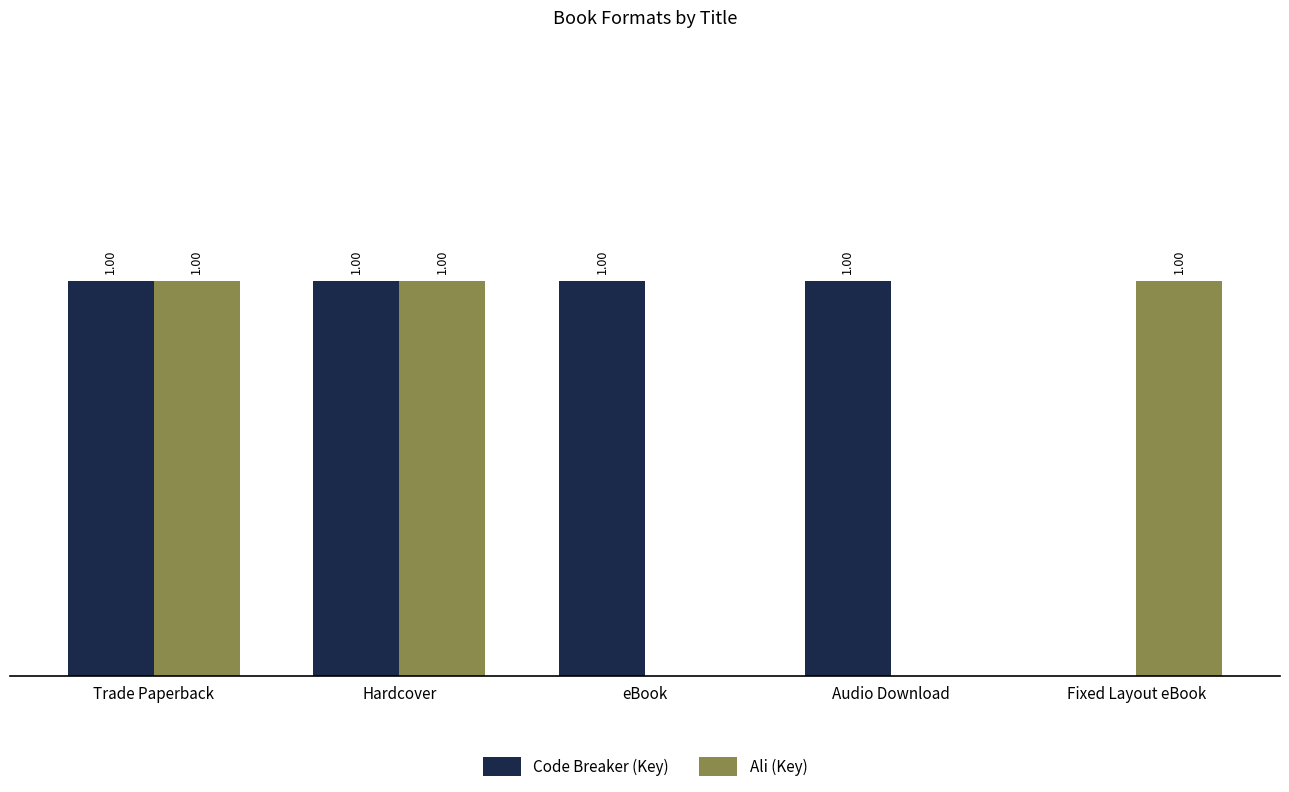

Is the value of Code Breaker (Key) at Audio Download greater than the value of Ali (Key) at eBook?

Yes